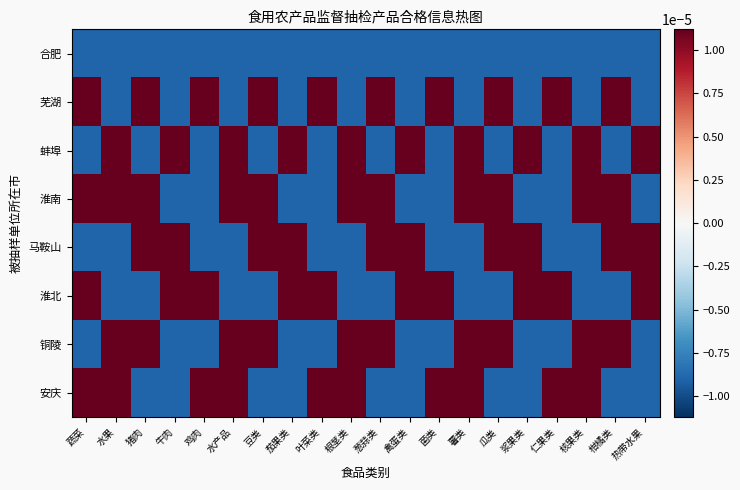

Reading left to right, transcribe all the data shown in this chart.

合肥: 蔬菜=-0.0	水果=-0.0	猪肉=-0.0	牛肉=-0.0	鸡肉=-0.0	水产品=-0.0	豆类=-0.0	茄果类=-0.0	叶菜类=-0.0	根茎类=-0.0	葱蒜类=-0.0	禽蛋类=-0.0	菌类=-0.0	薯类=-0.0	瓜类=-0.0	浆果类=-0.0	仁果类=-0.0	核果类=-0.0	柑橘类=-0.0	热带水果=-0.0
芜湖: 蔬菜=0.0	水果=-0.0	猪肉=0.0	牛肉=-0.0	鸡肉=0.0	水产品=-0.0	豆类=0.0	茄果类=-0.0	叶菜类=0.0	根茎类=-0.0	葱蒜类=0.0	禽蛋类=-0.0	菌类=0.0	薯类=-0.0	瓜类=0.0	浆果类=-0.0	仁果类=0.0	核果类=-0.0	柑橘类=0.0	热带水果=-0.0
蚌埠: 蔬菜=-0.0	水果=0.0	猪肉=-0.0	牛肉=0.0	鸡肉=-0.0	水产品=0.0	豆类=-0.0	茄果类=0.0	叶菜类=-0.0	根茎类=0.0	葱蒜类=-0.0	禽蛋类=0.0	菌类=-0.0	薯类=0.0	瓜类=-0.0	浆果类=0.0	仁果类=-0.0	核果类=0.0	柑橘类=-0.0	热带水果=0.0
淮南: 蔬菜=0.0	水果=0.0	猪肉=0.0	牛肉=-0.0	鸡肉=-0.0	水产品=0.0	豆类=0.0	茄果类=-0.0	叶菜类=-0.0	根茎类=0.0	葱蒜类=0.0	禽蛋类=-0.0	菌类=-0.0	薯类=0.0	瓜类=0.0	浆果类=-0.0	仁果类=-0.0	核果类=0.0	柑橘类=0.0	热带水果=-0.0
马鞍山: 蔬菜=-0.0	水果=-0.0	猪肉=0.0	牛肉=0.0	鸡肉=-0.0	水产品=-0.0	豆类=0.0	茄果类=0.0	叶菜类=-0.0	根茎类=-0.0	葱蒜类=0.0	禽蛋类=0.0	菌类=-0.0	薯类=-0.0	瓜类=0.0	浆果类=0.0	仁果类=-0.0	核果类=-0.0	柑橘类=0.0	热带水果=0.0
淮北: 蔬菜=0.0	水果=-0.0	猪肉=-0.0	牛肉=0.0	鸡肉=0.0	水产品=-0.0	豆类=-0.0	茄果类=0.0	叶菜类=0.0	根茎类=-0.0	葱蒜类=-0.0	禽蛋类=0.0	菌类=0.0	薯类=-0.0	瓜类=-0.0	浆果类=0.0	仁果类=0.0	核果类=-0.0	柑橘类=-0.0	热带水果=0.0
铜陵: 蔬菜=-0.0	水果=0.0	猪肉=0.0	牛肉=-0.0	鸡肉=-0.0	水产品=0.0	豆类=0.0	茄果类=-0.0	叶菜类=-0.0	根茎类=0.0	葱蒜类=0.0	禽蛋类=-0.0	菌类=-0.0	薯类=0.0	瓜类=0.0	浆果类=-0.0	仁果类=-0.0	核果类=0.0	柑橘类=0.0	热带水果=-0.0
安庆: 蔬菜=0.0	水果=0.0	猪肉=-0.0	牛肉=-0.0	鸡肉=0.0	水产品=0.0	豆类=-0.0	茄果类=-0.0	叶菜类=0.0	根茎类=0.0	葱蒜类=-0.0	禽蛋类=-0.0	菌类=0.0	薯类=0.0	瓜类=-0.0	浆果类=-0.0	仁果类=0.0	核果类=0.0	柑橘类=-0.0	热带水果=-0.0